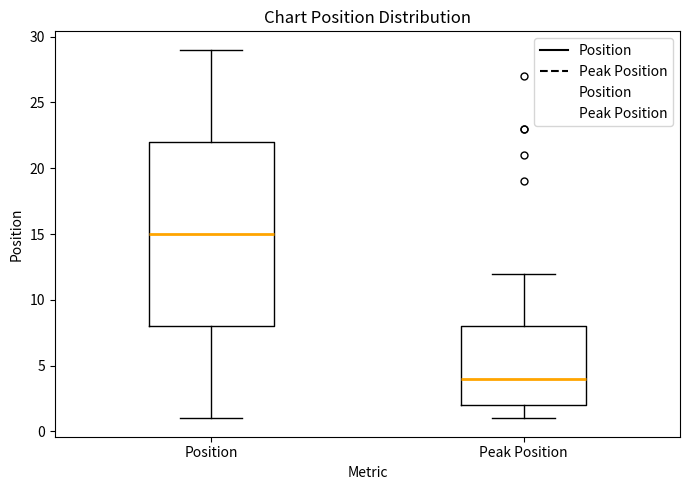

Reading left to right, read every box against the y-axis: the position of its median line, the range the box covers, and the ends of its whiskers. The values are not printed on the chart, so give them approximately, as read against the axis.

Position: median 15, box 8 to 22, whiskers 1 to 29
Peak Position: median 4, box 2 to 8, whiskers 1 to 12